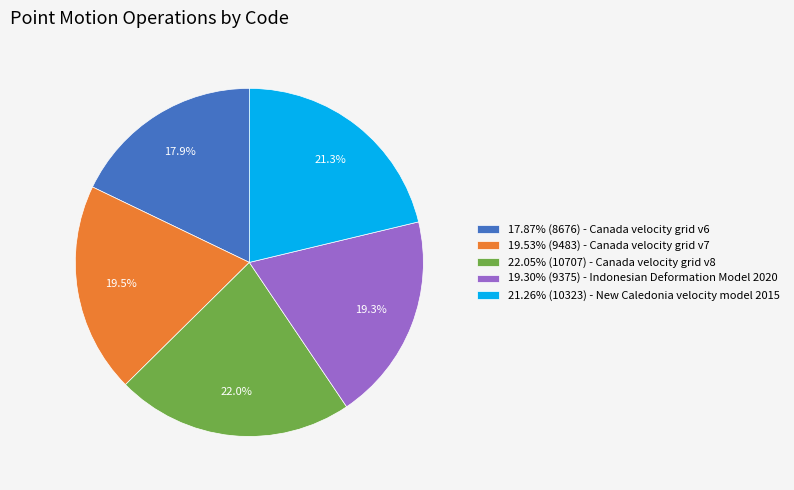

Approximately how many times larger is the value at 19.30% (9375) - Indonesian Deformation Model 2020 compared to 17.87% (8676) - Canada velocity grid v6?

1.1